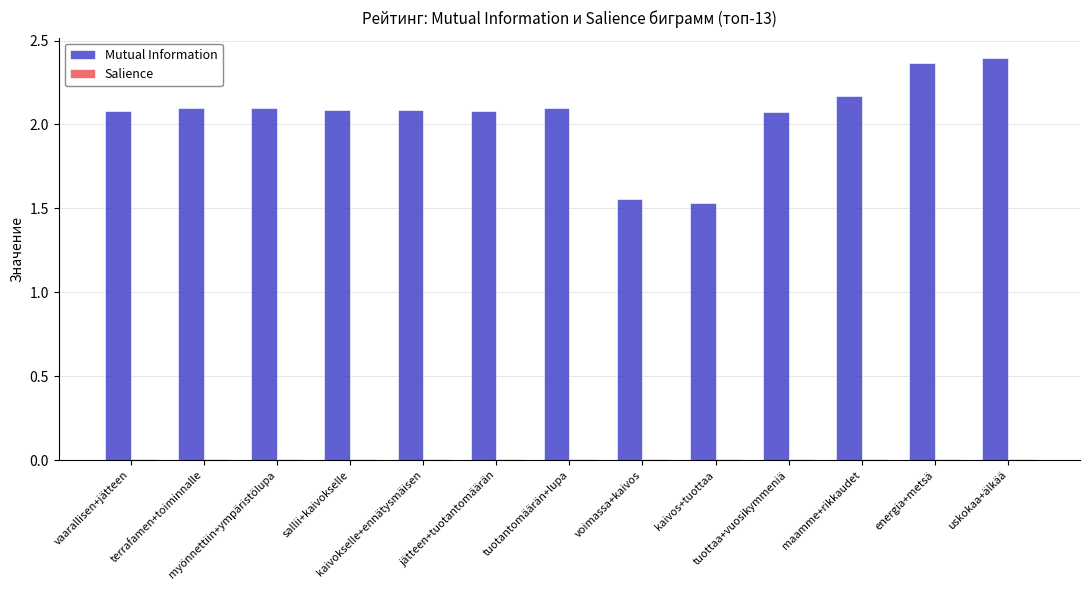

Which series has the largest total across all categories?

Mutual Information